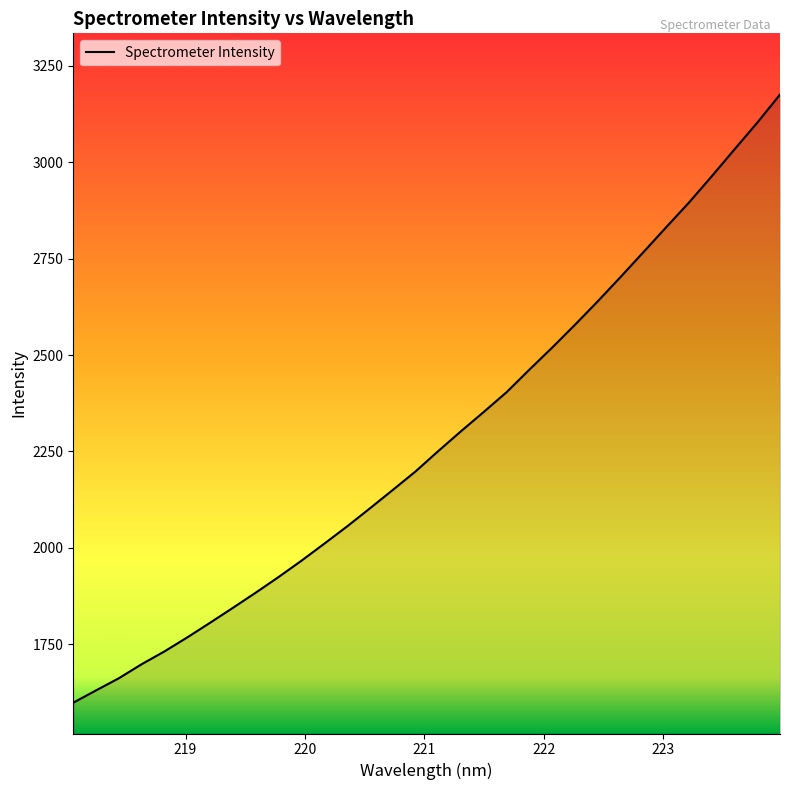

What is the difference between the maximum and minimum values?

1576.9